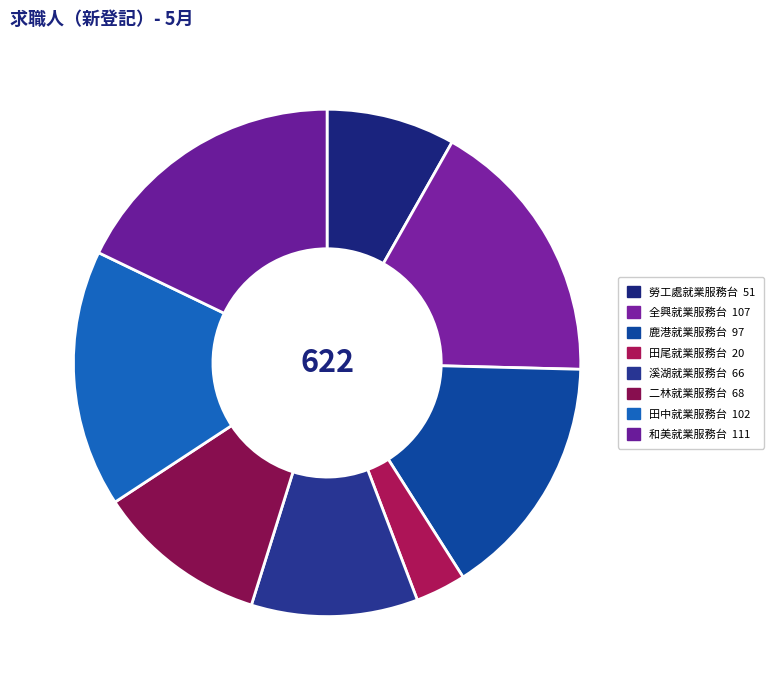

How many slices are in this pie chart?

8